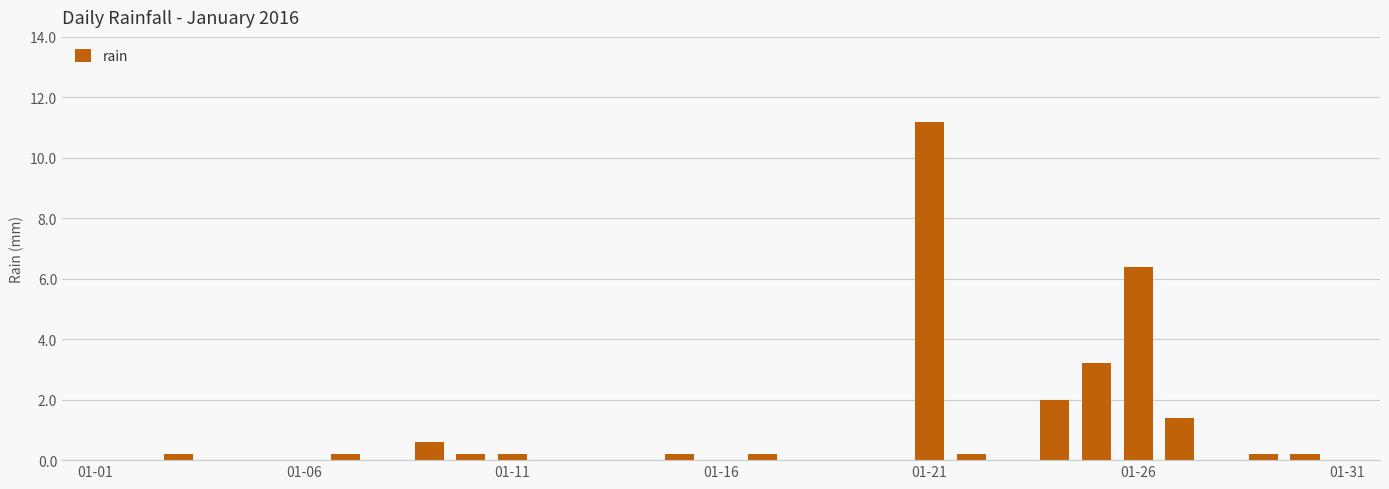

What is the sum of all values?

26.6